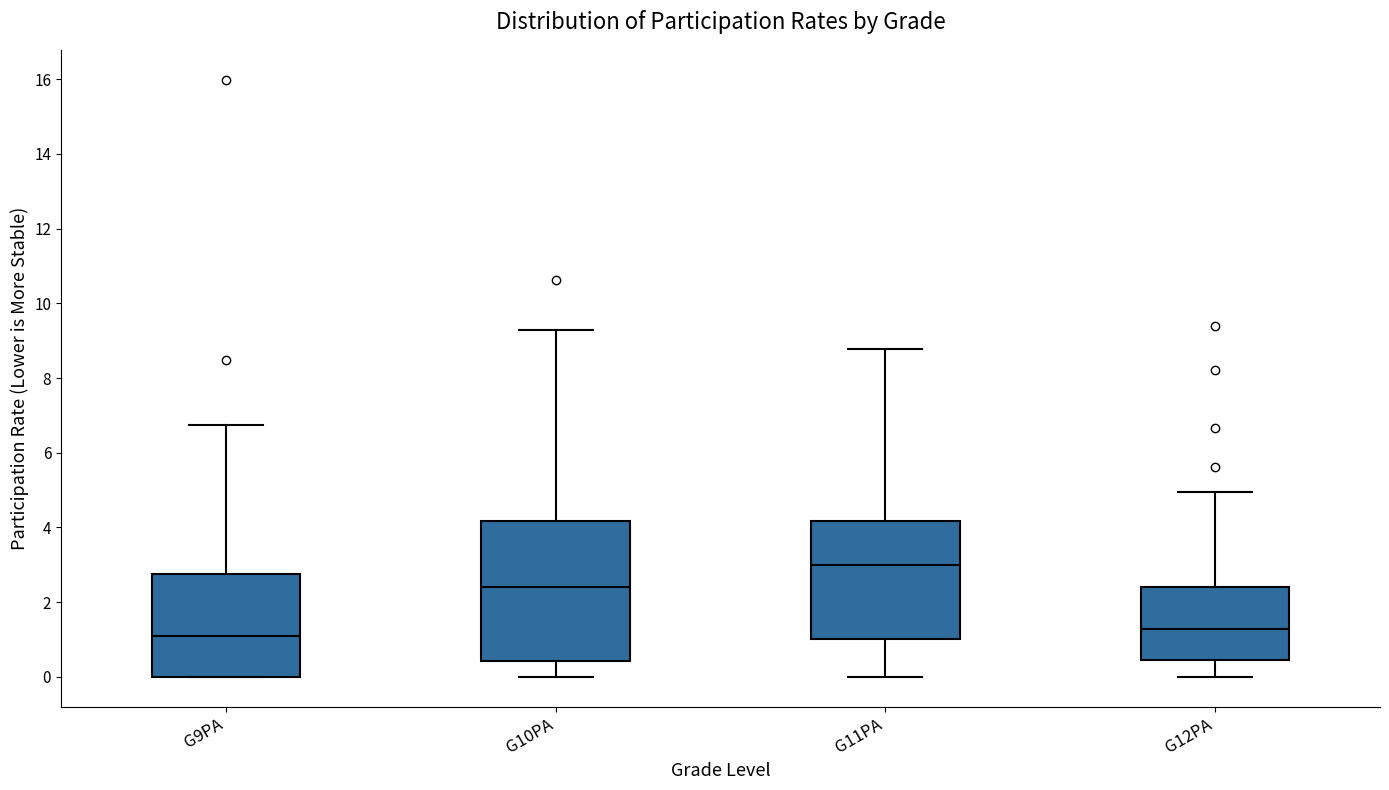

Reading left to right, read every box against the y-axis: the position of its median line, the range the box covers, and the ends of its whiskers. The values are not printed on the chart, so give them approximately, as read against the axis.

G9PA: median 1.0, box 0.0 to 2.8, whiskers 0.0 to 6.8
G10PA: median 2.4, box 0.4 to 4.2, whiskers 0.0 to 9.2
G11PA: median 3.0, box 1.0 to 4.2, whiskers 0.0 to 8.8
G12PA: median 1.2, box 0.4 to 2.4, whiskers 0.0 to 5.0